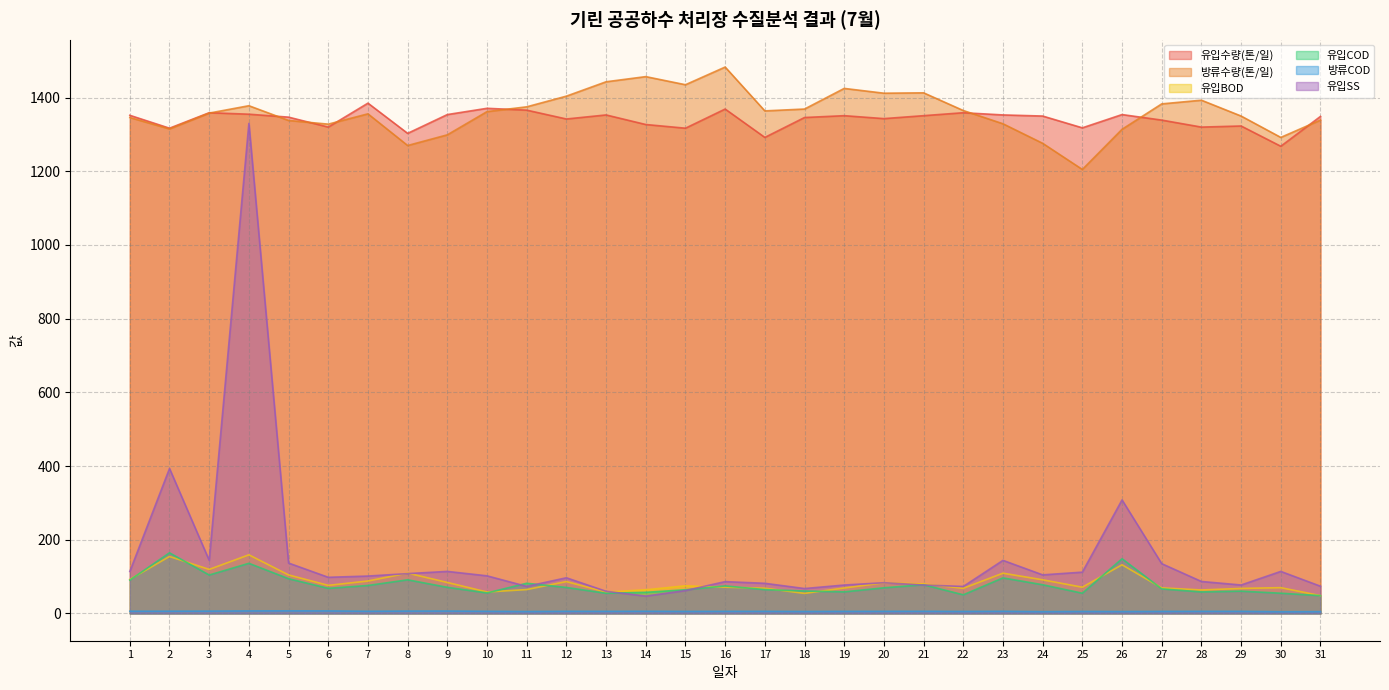

Rank the categories by 유입BOD value from lowest to highest.

31, 18, 13, 10, 28, 14, 11, 29, 22, 17, 19, 27, 30, 16, 25, 15, 6, 21, 20, 9, 12, 7, 24, 1, 5, 23, 8, 3, 26, 2, 4